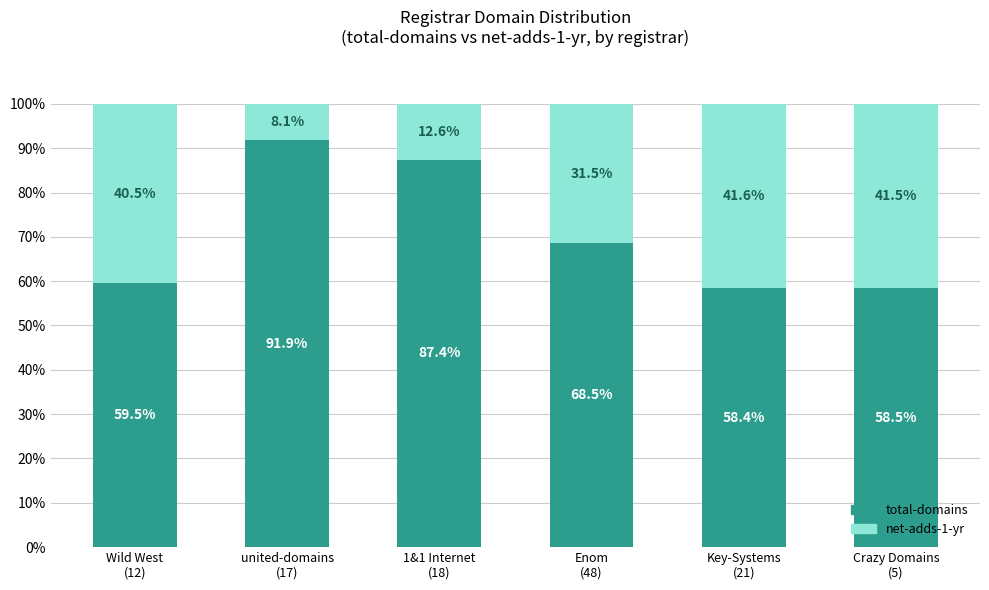

What is the average value of the total-domains series?

70.7